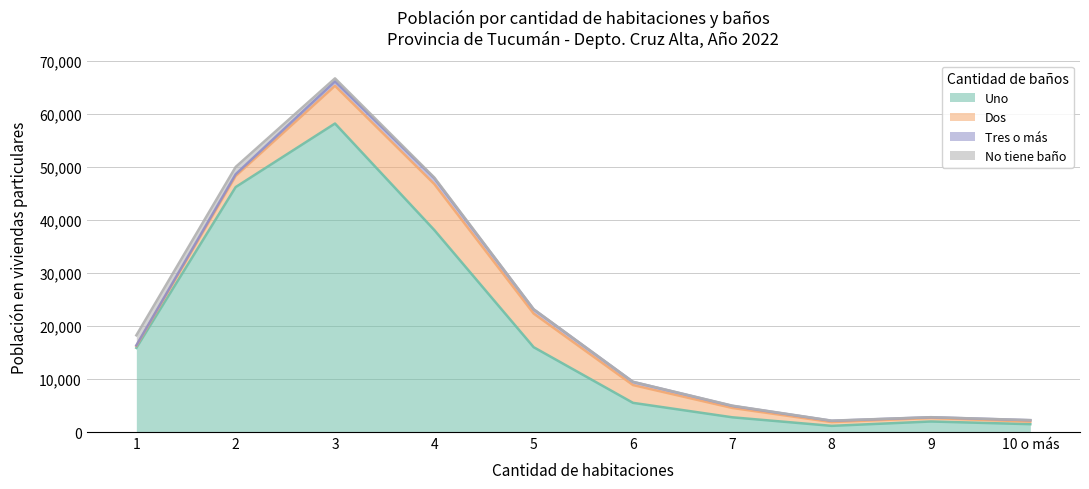

Reading left to right, what are all the values shown in this chart?

Uno: 1=15866	2=46186	3=58171	4=38079	5=15994	6=5502	7=2776	8=1163	9=1986	10 o más=1480
Dos: 1=370	2=2093	3=7107	4=8674	5=6342	6=3352	7=1761	8=713	9=654	10 o más=493
Tres o más: 1=106	2=335	3=839	4=1101	5=781	6=599	7=391	8=242	9=147	10 o más=256
No tiene baño: 1=1897	2=1372	3=570	4=130	5=36	6=19	7=47	8=29	9=12	10 o más=17